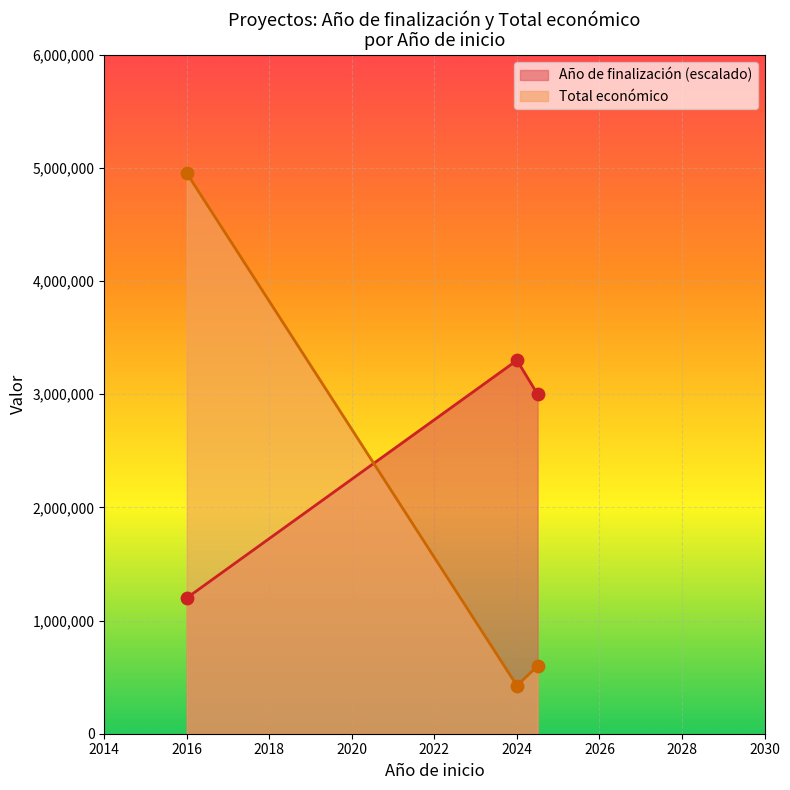

Is the value of Total económico at 2016 greater than the value of Año de finalización at 2024?

Yes